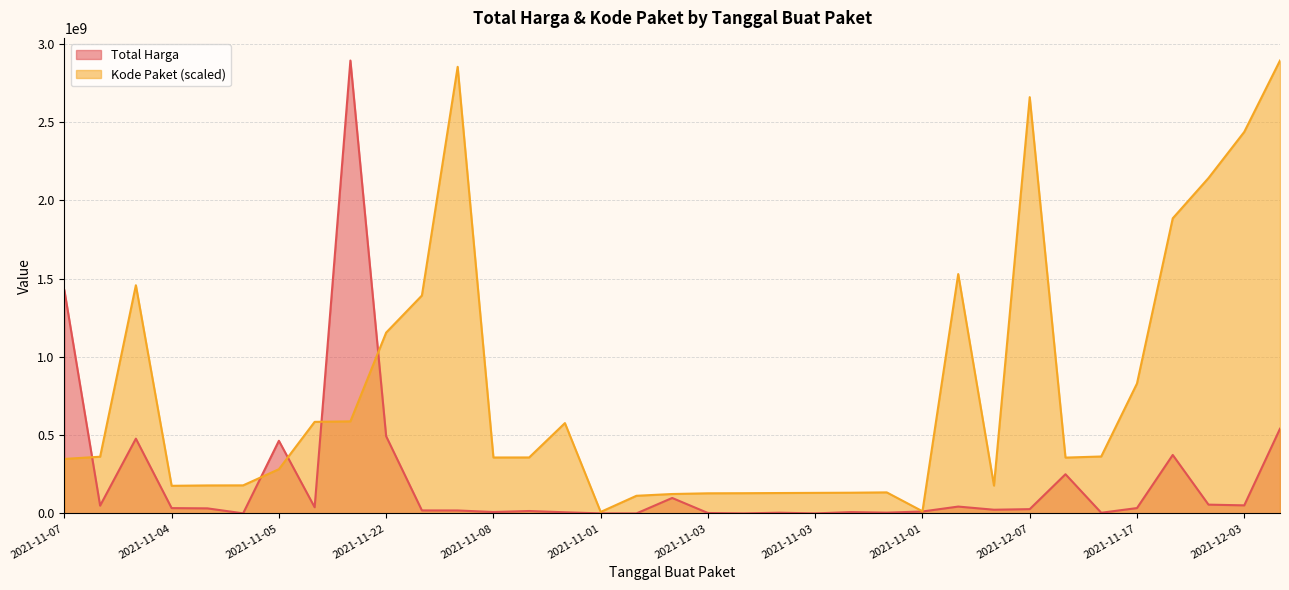

True or false: Total Harga has a value of 7401240.0 at 2021-11-11.

True